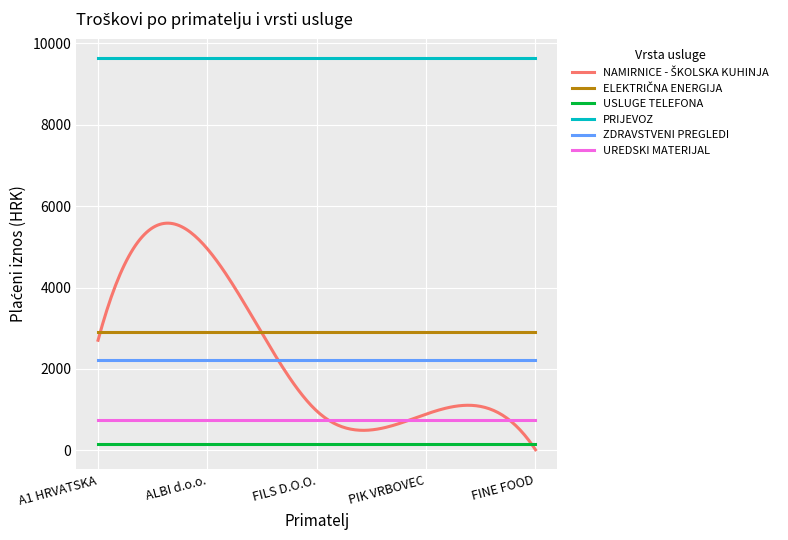

What is the greatest value displayed?

9626.8